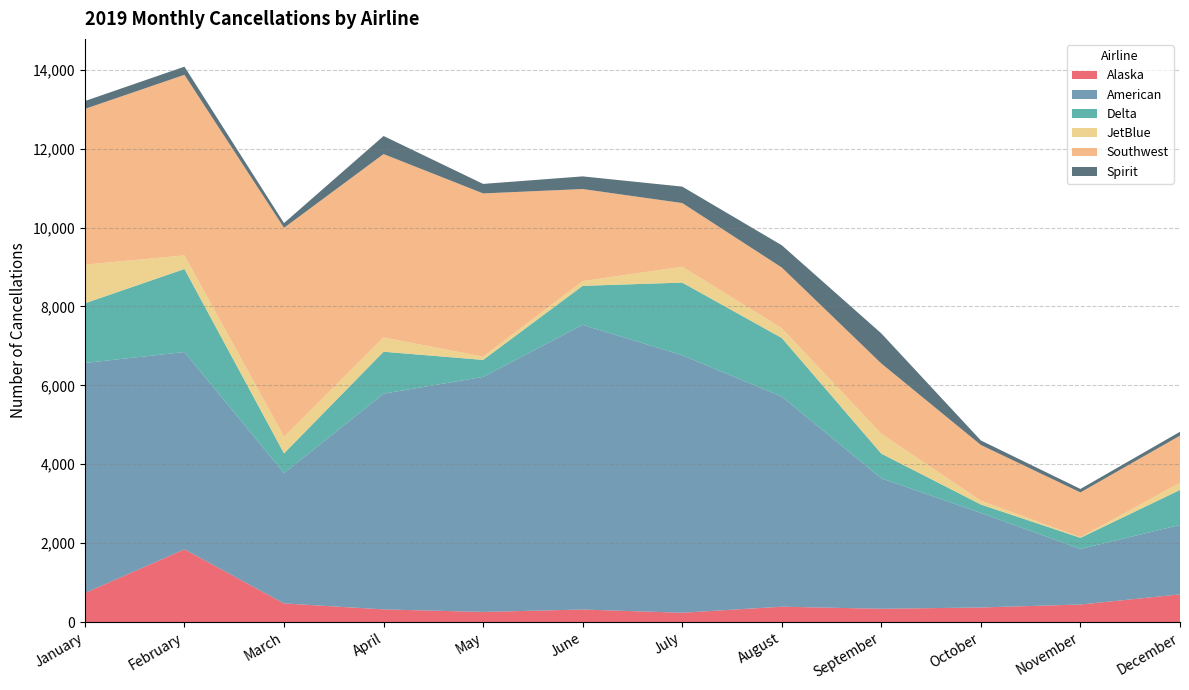

Reading left to right, what are all the values shown in this chart?

Alaska: 736	1842	472	320	256	317	235	389	336	369	444	701
American: 5832	5004	3304	5470	5959	7218	6529	5327	3307	2397	1409	1760
Delta: 1513	2105	500	1063	431	989	1842	1486	626	213	282	888
JetBlue: 980	345	425	363	81	120	403	248	505	96	15	183
Southwest: 3949	4578	5294	4649	4140	2334	1614	1539	1781	1414	1136	1194
Spirit: 199	207	120	458	241	321	417	564	763	114	88	98